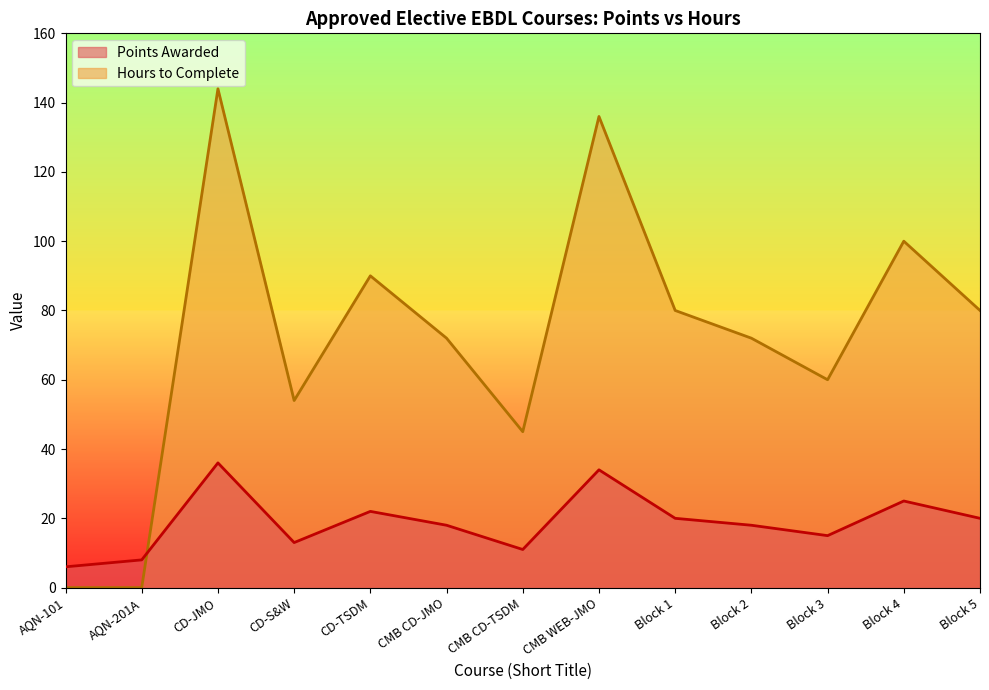

Between CMB CD-TSDM and CMB CD-JMO, which is larger?

CMB CD-JMO